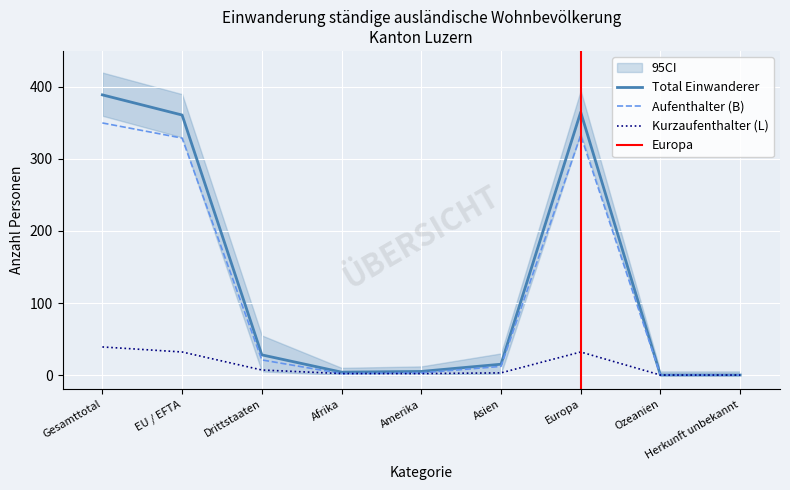

Which has a higher value, Ozeanien or Amerika?

Amerika